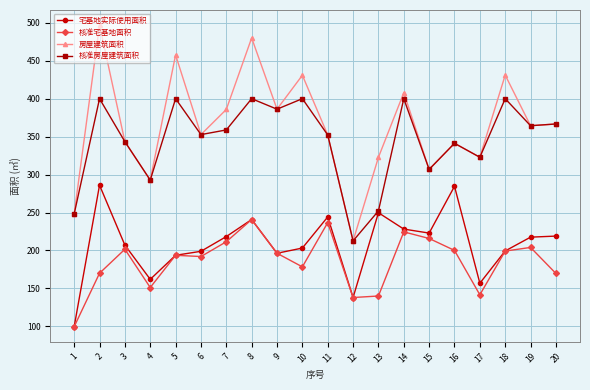

What is the difference between the highest and lowest values at 12?

74.6